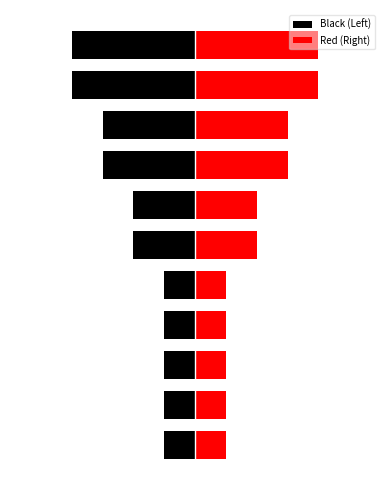

Which series has the largest total across all categories?

Red (Right)